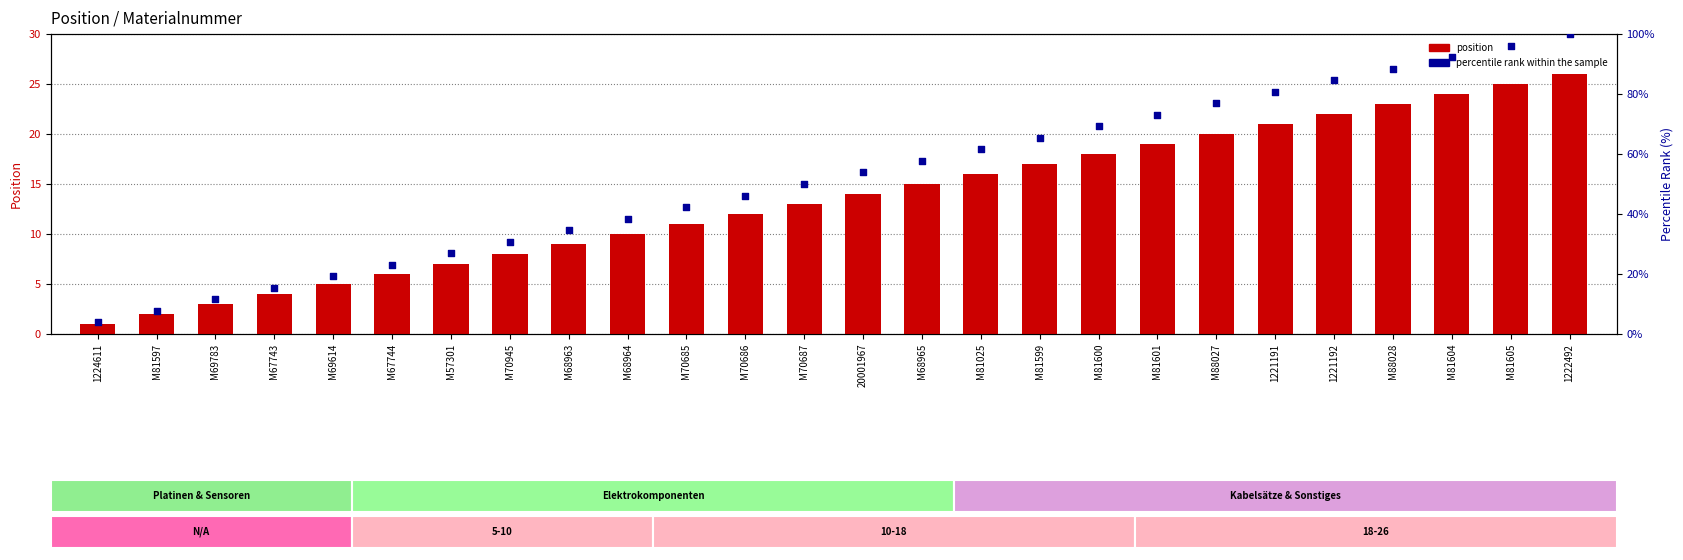

Which series reaches the minimum Y coordinate?

position